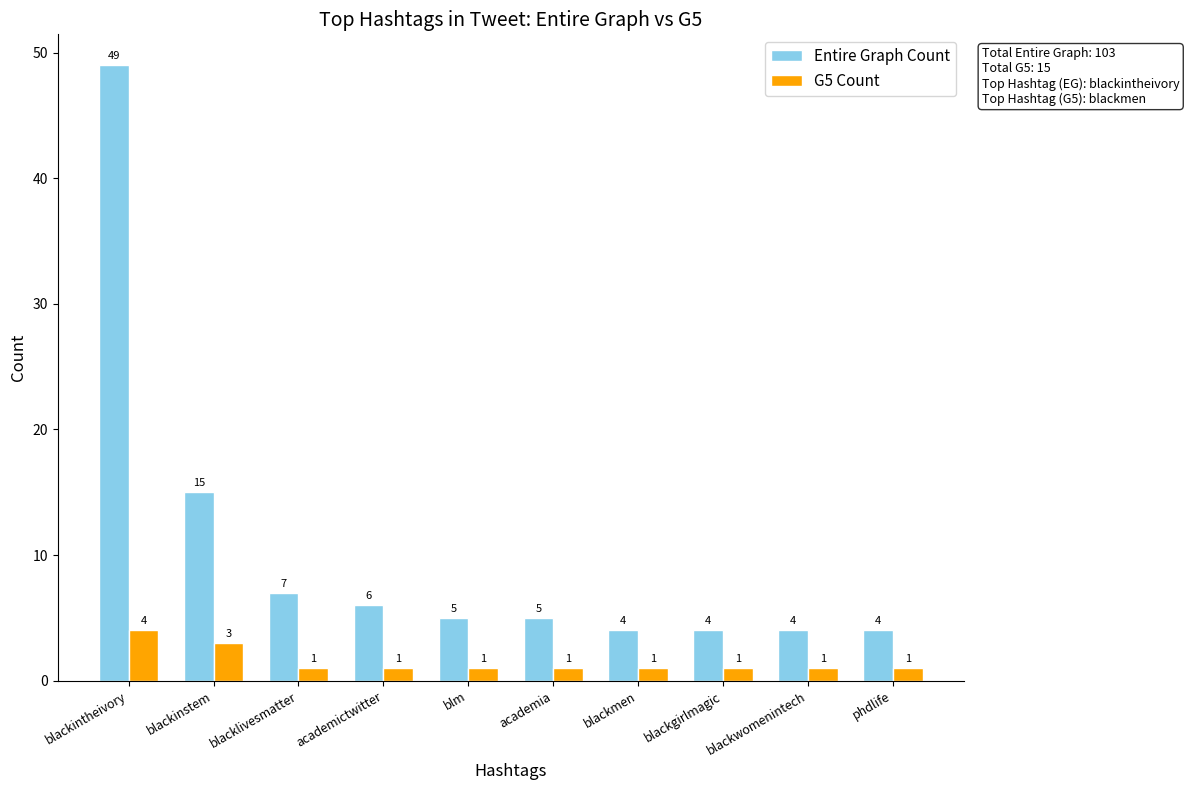

How many bars are there in each group?

2